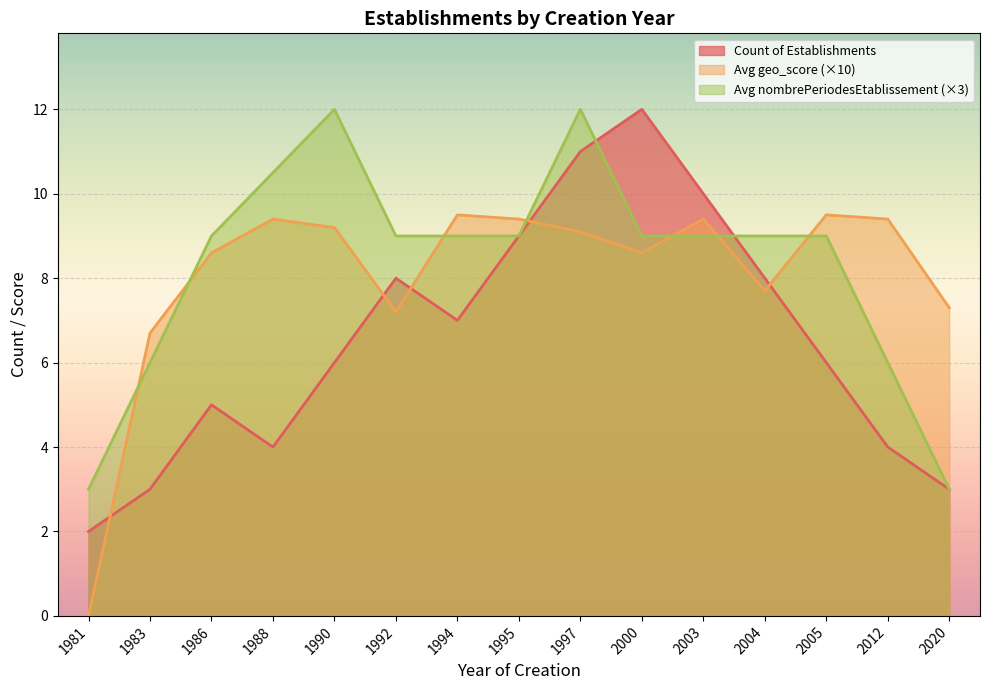

What is the difference between the Avg geo_score values at 1997 and 1994?

0.4